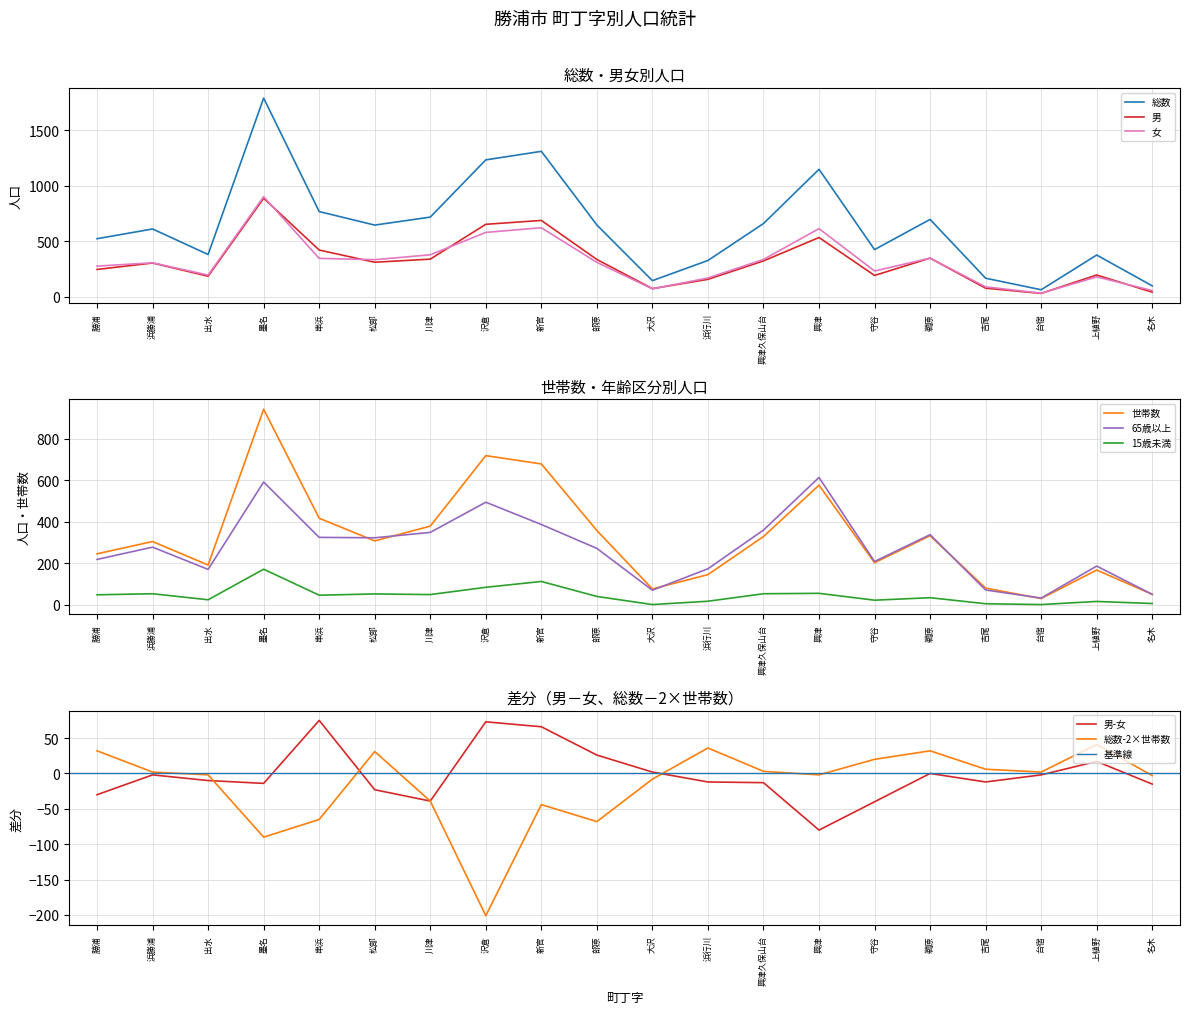

Rank the series at 浜勝浦 from highest to lowest value.

総数, 女, 世帯数, 男, 65歳以上, 15歳未満